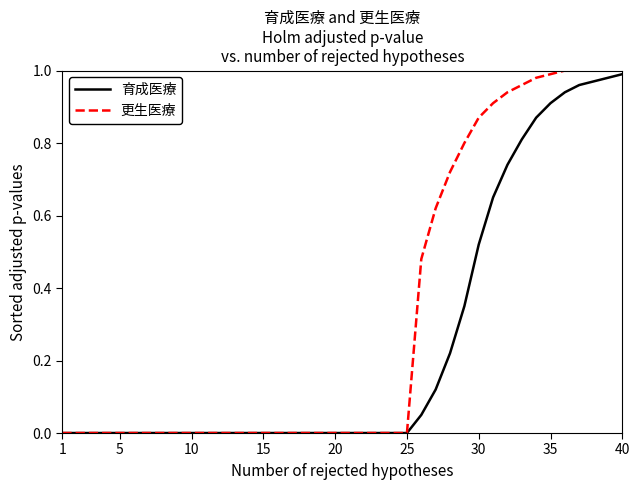

List the series in order of their overall mean, lowest first.

育成医療, 更生医療